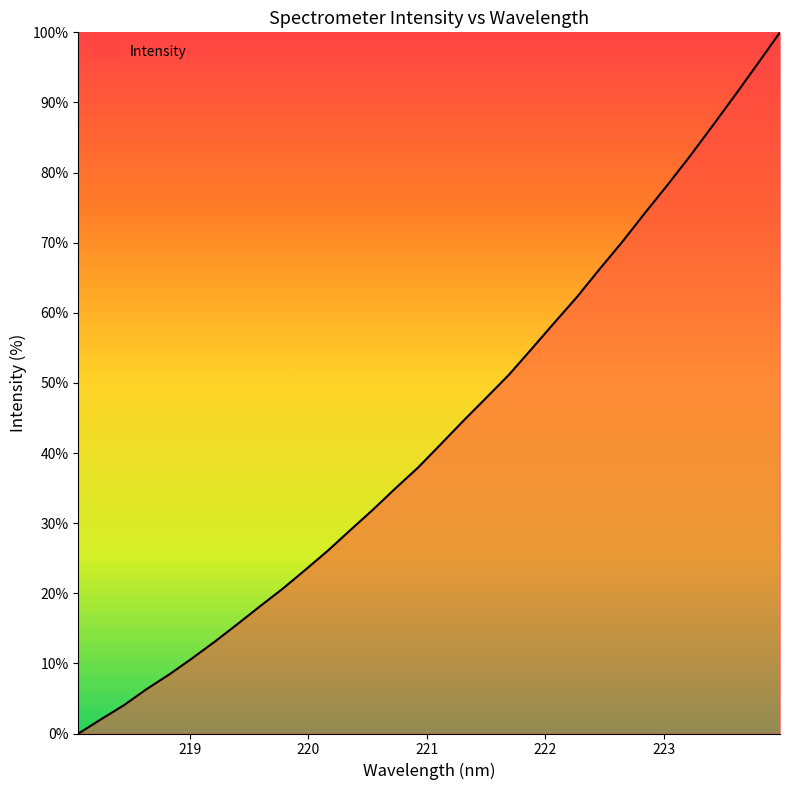

What is the maximum value shown in the chart?

100.0